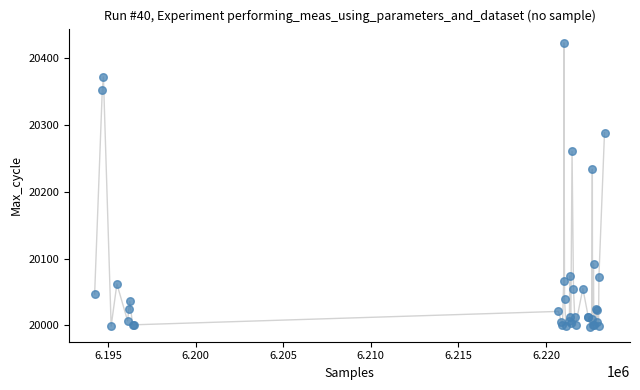

What Y value in the scatter plot is closest to 20209?

20233